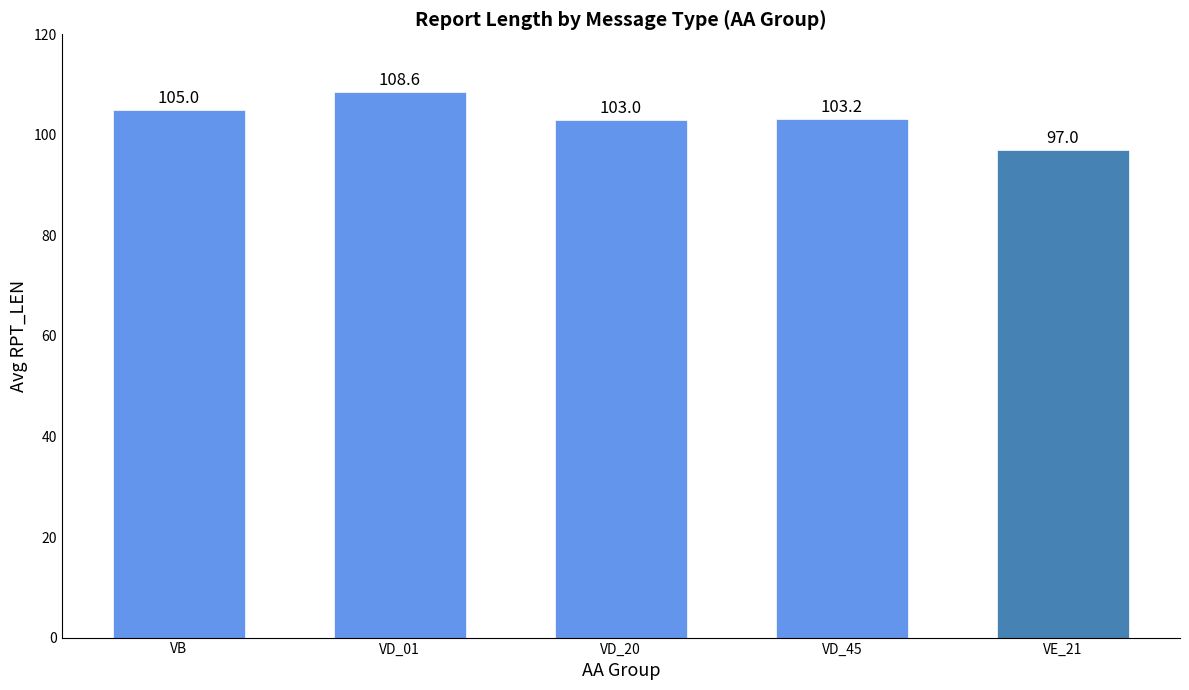

Where does the data first go above 103?

VB